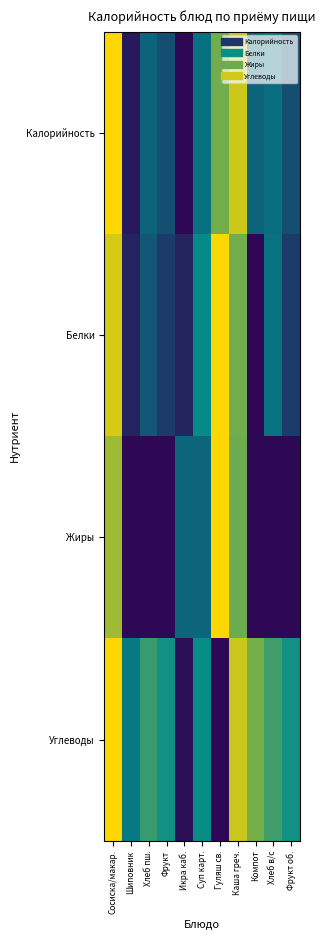

Rank the series at Фрукт об. from lowest to highest value.

Жиры, Белки, Калорийность, Углеводы